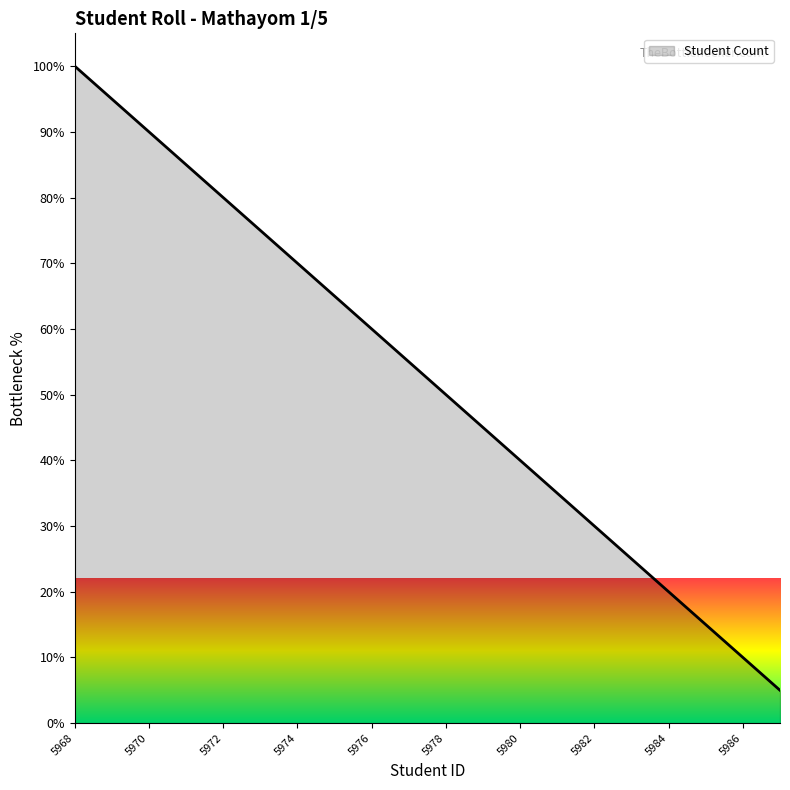

Reading right to left, transcribe all the data shown in this chart.

5.0	10.0	15.0	20.0	25.0	30.0	35.0	40.0	45.0	50.0	55.0	60.0	65.0	70.0	75.0	80.0	85.0	90.0	95.0	100.0